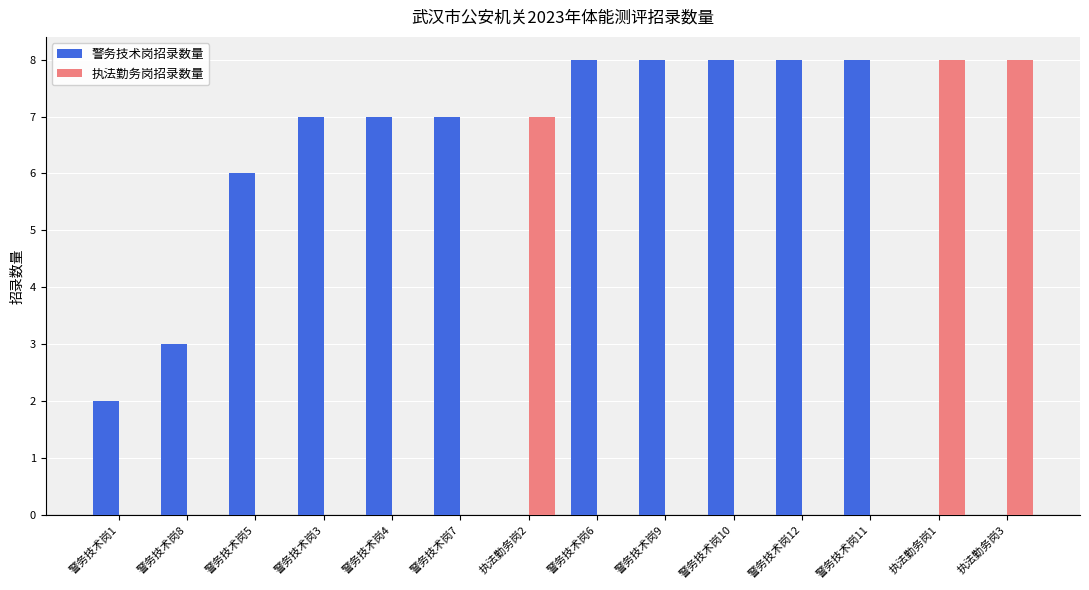

Is the value of 警务技术岗招录数量 at 警务技术岗8 greater than the value of 执法勤务岗招录数量 at 警务技术岗7?

Yes